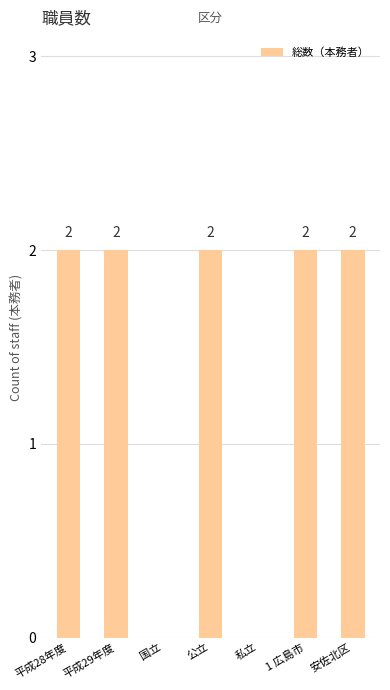

Is it true that the value at 公立 is 1?

False